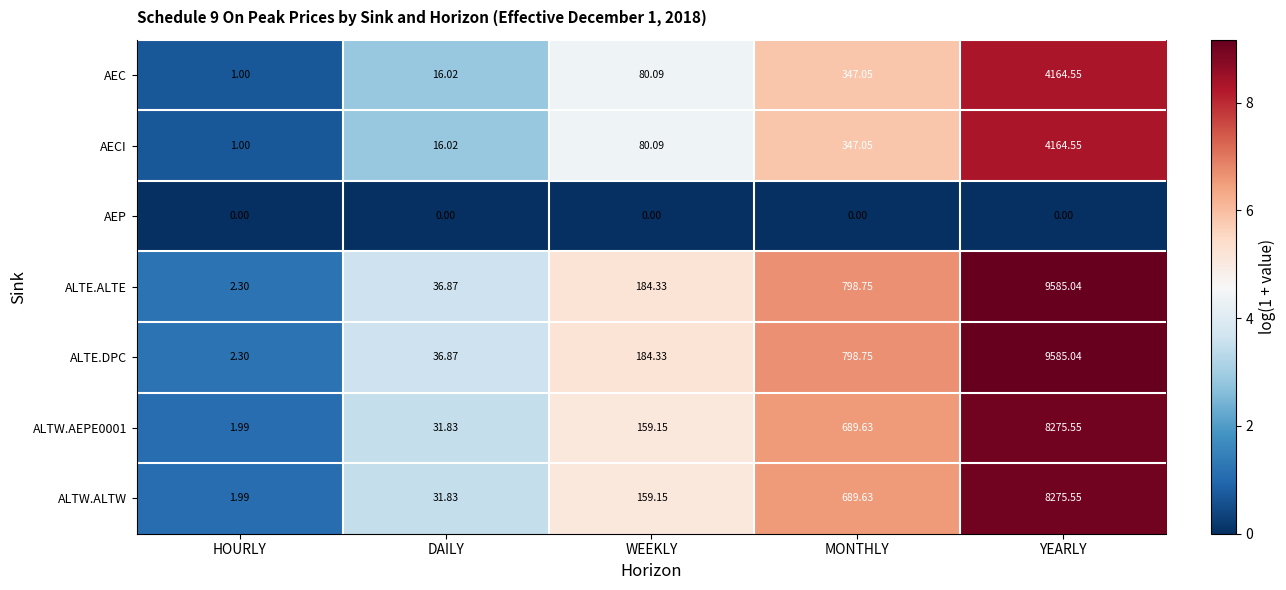

What is the greatest value displayed?

9585.0